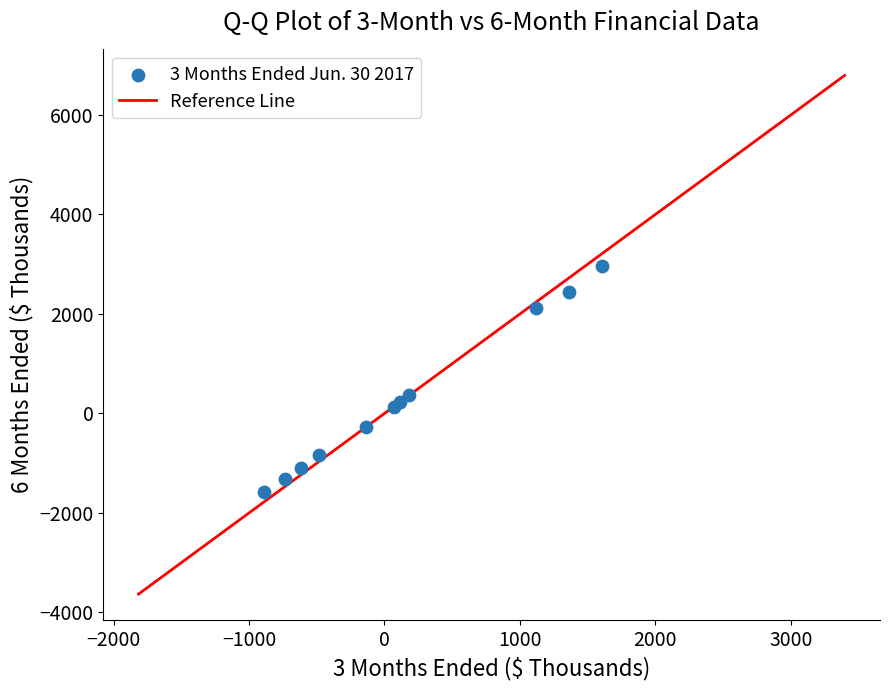

What Y value in the scatter plot is closest to 687?

373